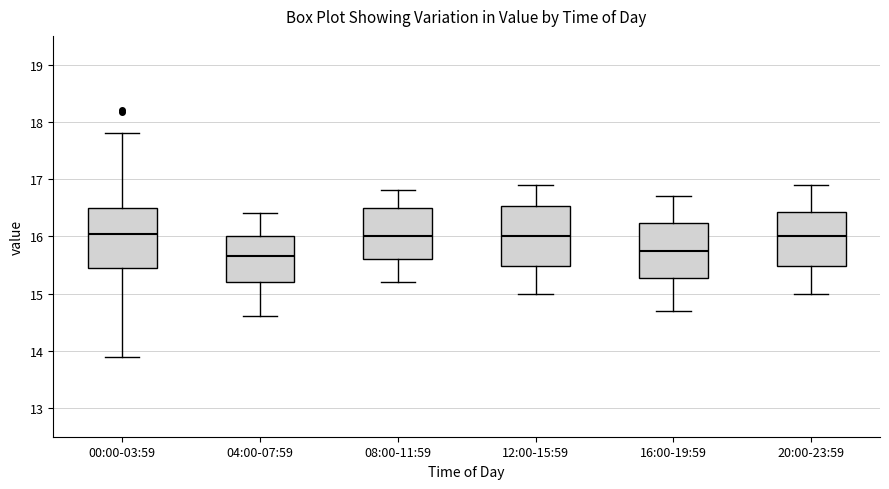

Where does the lower whisker of the box for 20:00-23:59 end on the y-axis? The values are not printed on the chart, so give them approximately, as read against the axis.

15.0